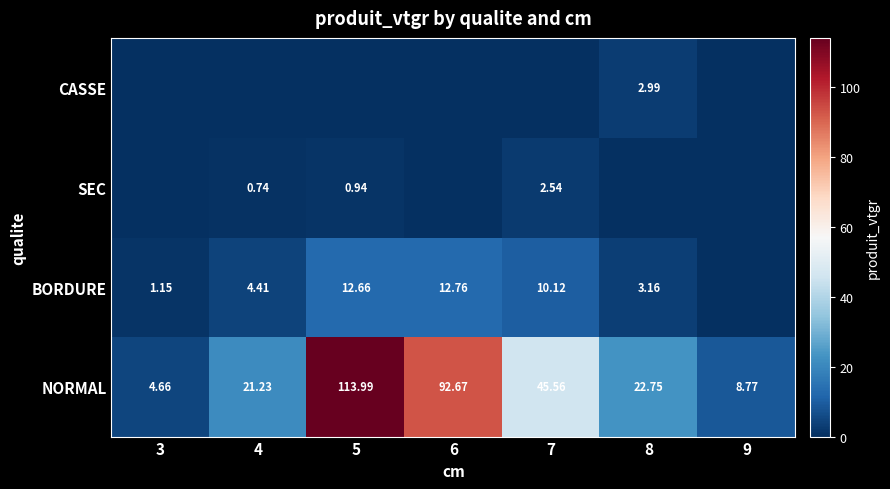

The value of BORDURE at 4 is 7.7. True or false?

False